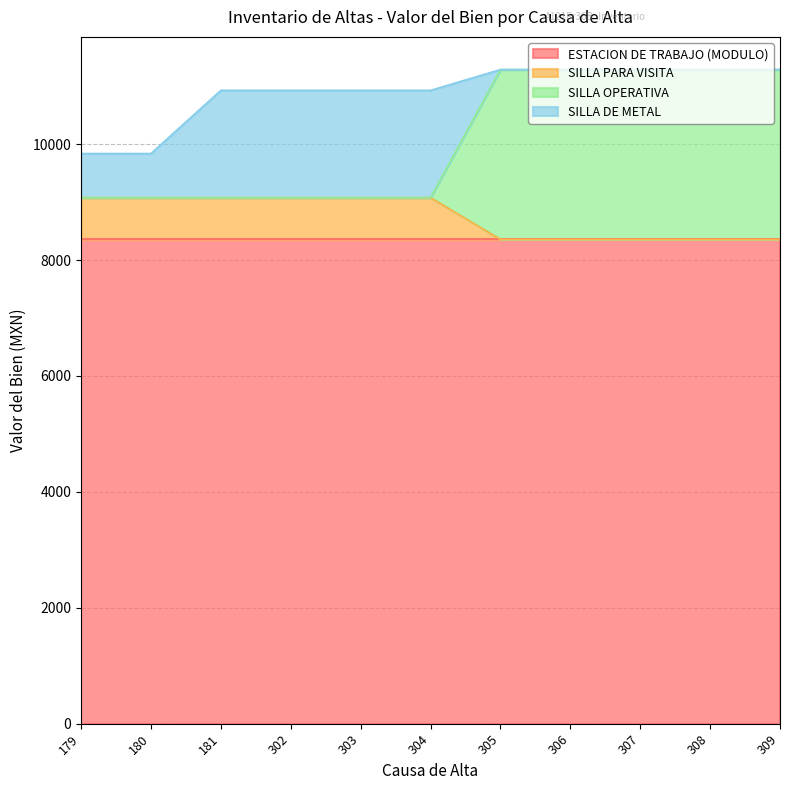

What is the difference between the second highest and second lowest values in the SILLA PARA VISITA series?

719.2